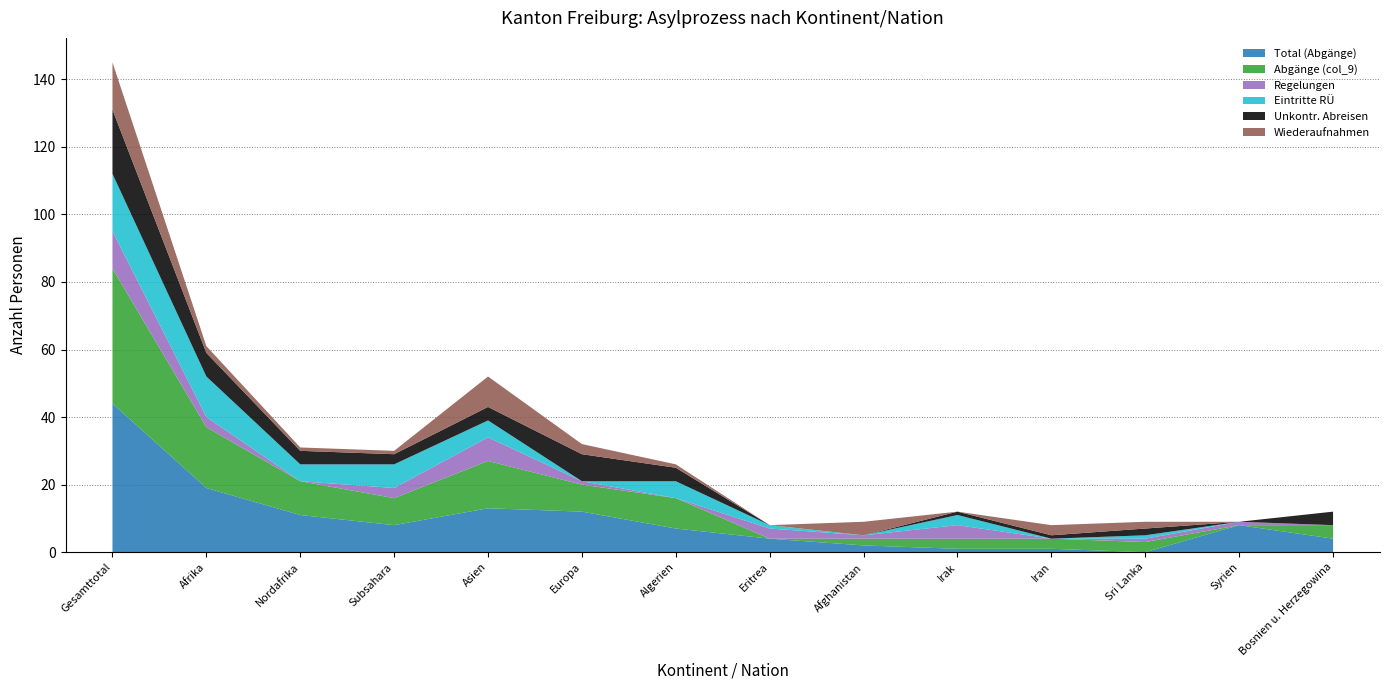

Reading left to right, list all the values displayed in this chart.

Total (Abgänge): 44	19	11	8	13	12	7	4	2	1	1	0	8	4
Abgänge (col_9): 40	18	10	8	14	8	9	0	2	3	3	3	0	4
Regelungen: 11	3	0	3	7	1	0	3	1	4	0	1	1	0
Eintritte RÜ: 17	12	5	7	5	0	5	1	0	3	0	1	0	0
Unkontr. Abreisen: 19	7	4	3	4	8	4	0	0	1	1	2	0	4
Wiederaufnahmen: 14	2	1	1	9	3	1	0	4	0	3	2	0	0